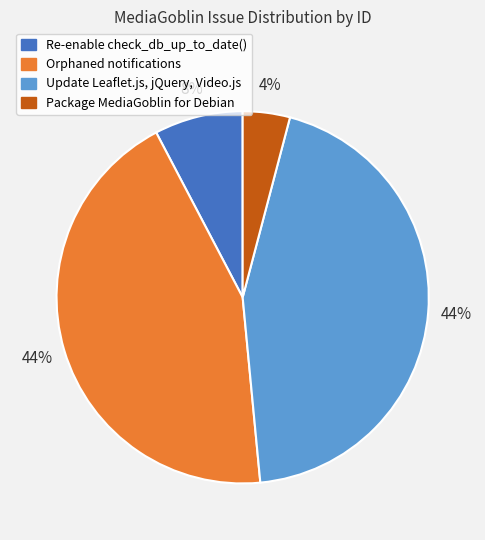

Which has a higher value, Package MediaGoblin for Debian or Re-enable check_db_up_to_date()?

Re-enable check_db_up_to_date()